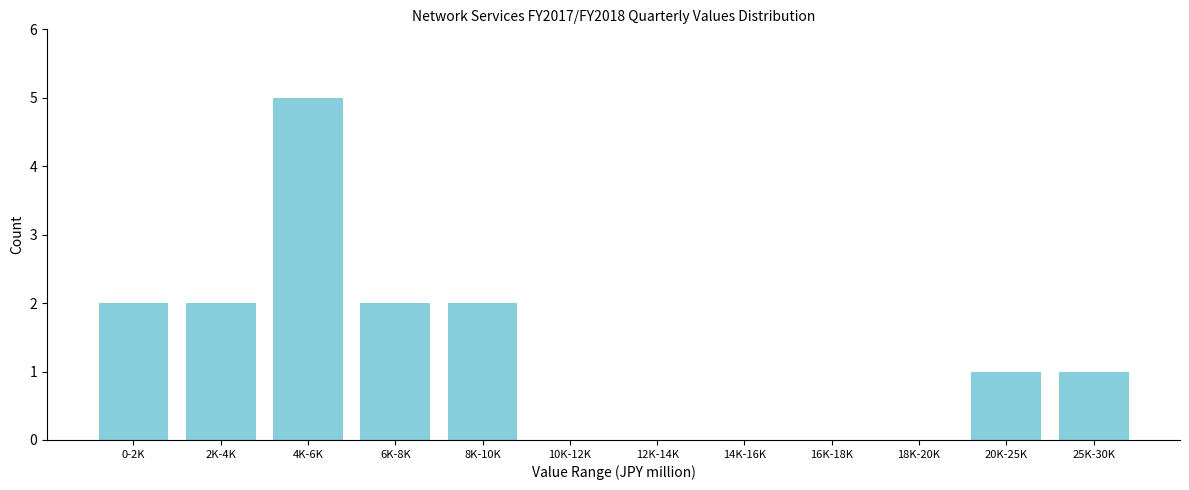

Reading left to right, transcribe all the data shown in this chart.

0-2K=2	2K-4K=2	4K-6K=5	6K-8K=2	8K-10K=2	10K-12K=0	12K-14K=0	14K-16K=0	16K-18K=0	18K-20K=0	20K-25K=1	25K-30K=1